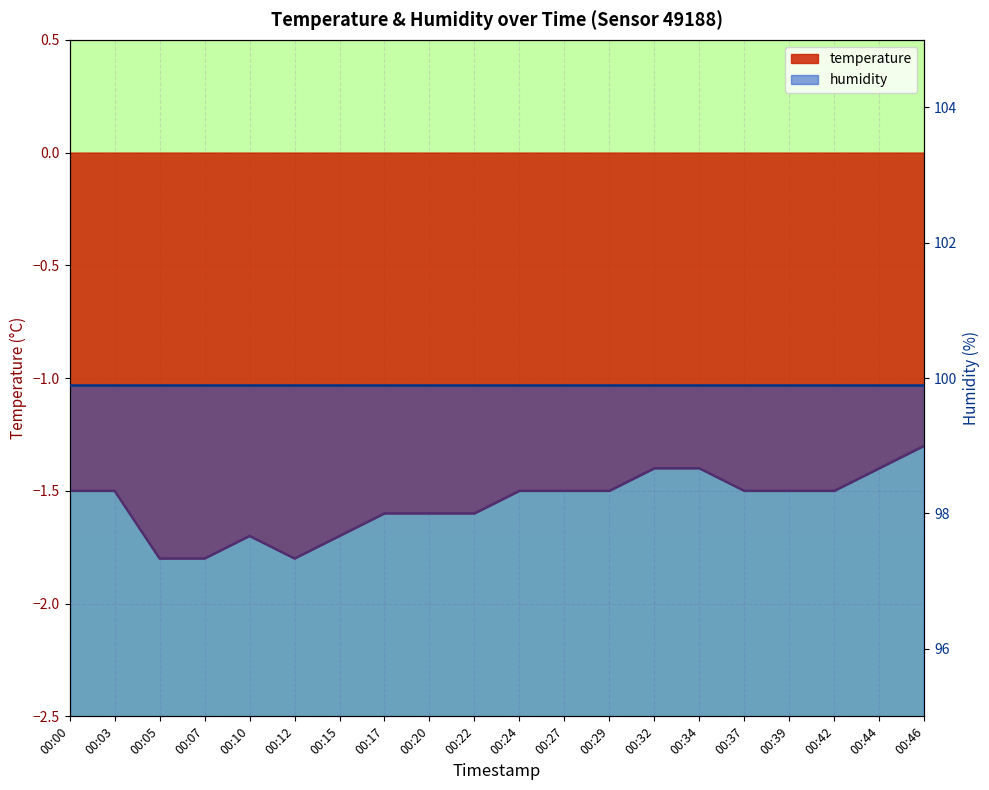

Reading left to right, transcribe all the data shown in this chart.

-1.5	-1.5	-1.8	-1.8	-1.7	-1.8	-1.7	-1.6	-1.6	-1.6	-1.5	-1.5	-1.5	-1.4	-1.4	-1.5	-1.5	-1.5	-1.4	-1.3